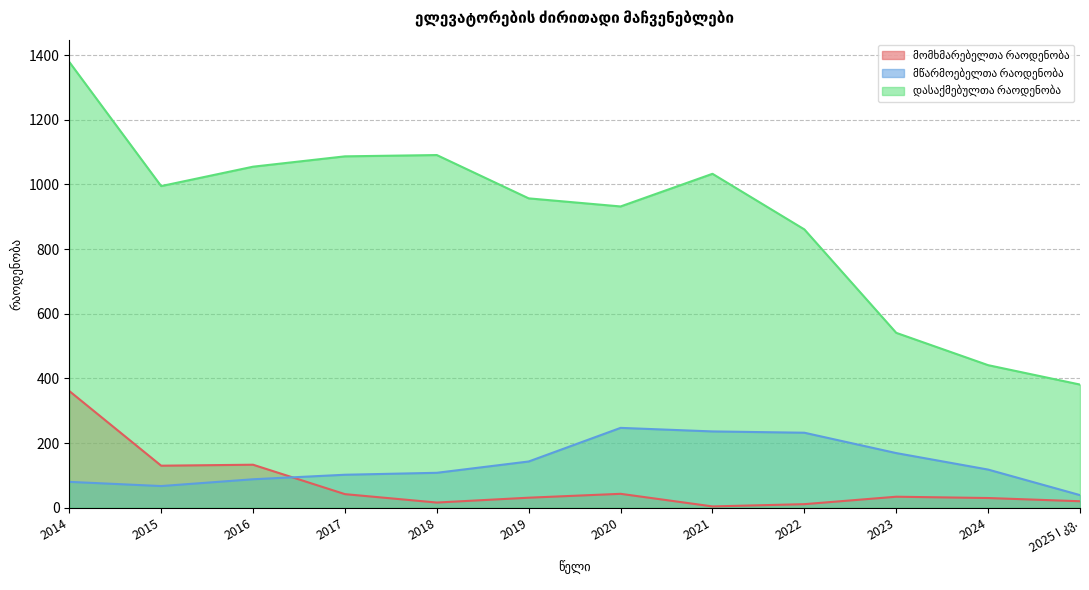

What is the difference between the second highest and minimum values in the დასაქმებულთა რაოდენობა series?

710